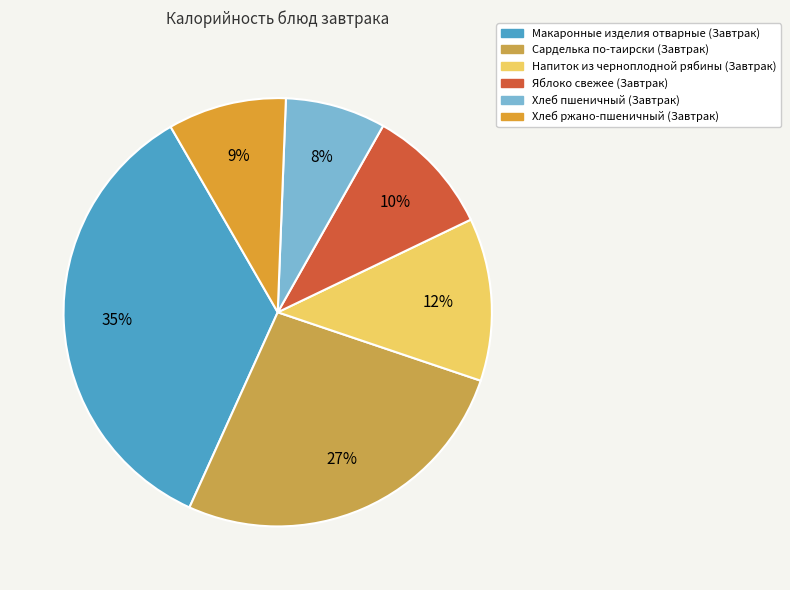

Is there any slice that represents more than half of the pie?

No